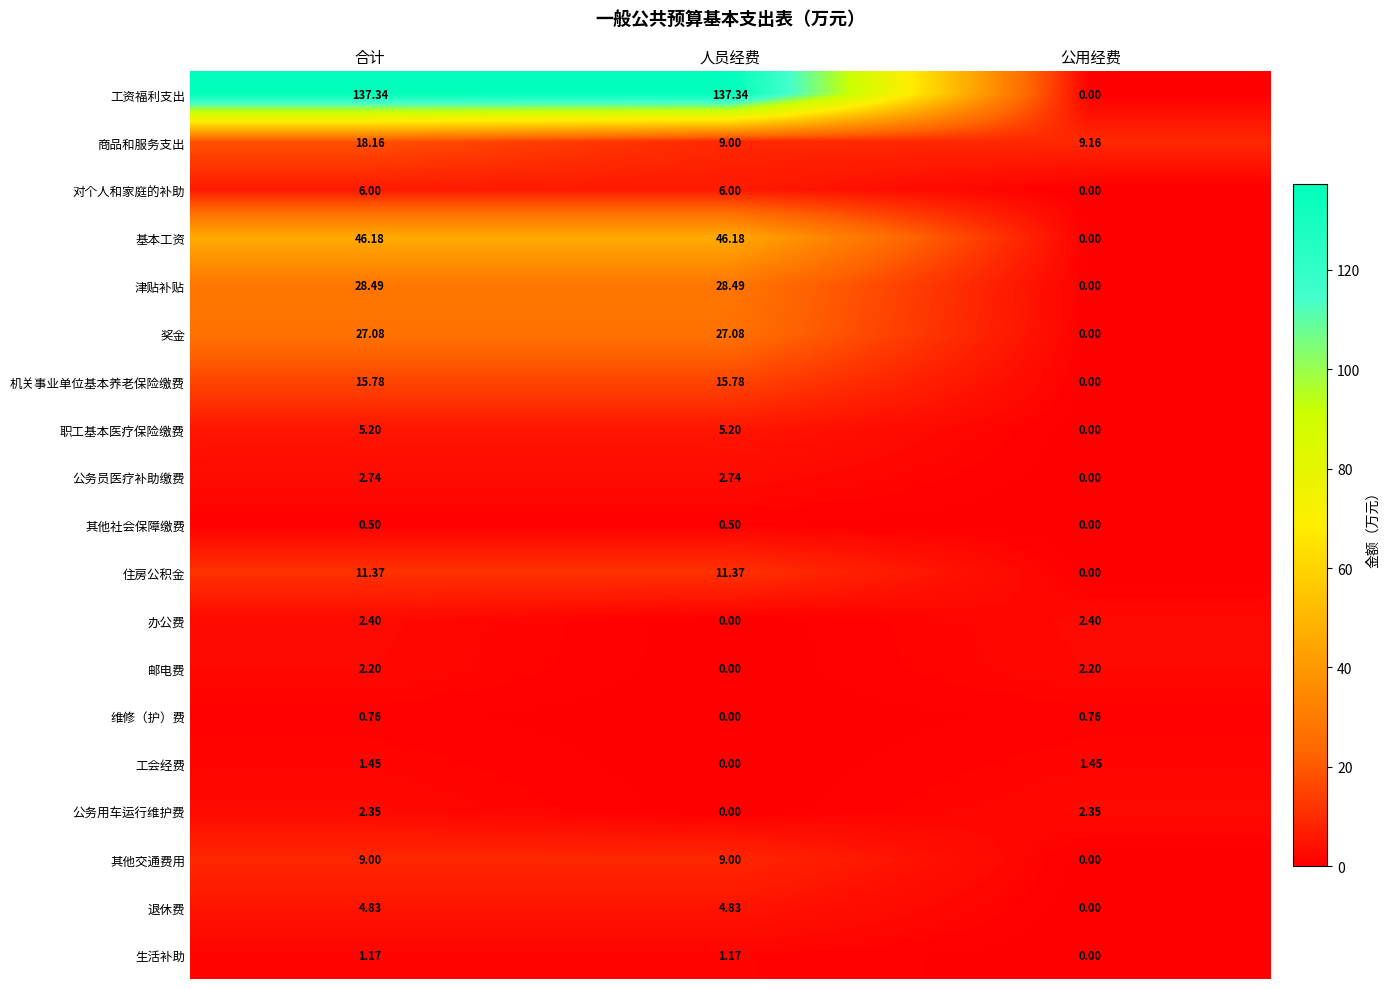

Which series has the widest spread of values?

工资福利支出